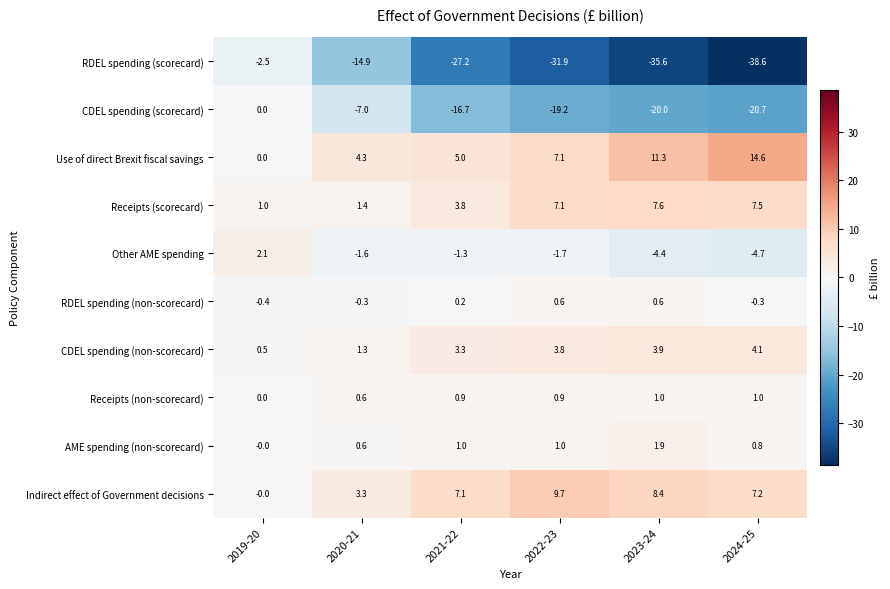

What is the sum of all Other AME spending values?

-11.6